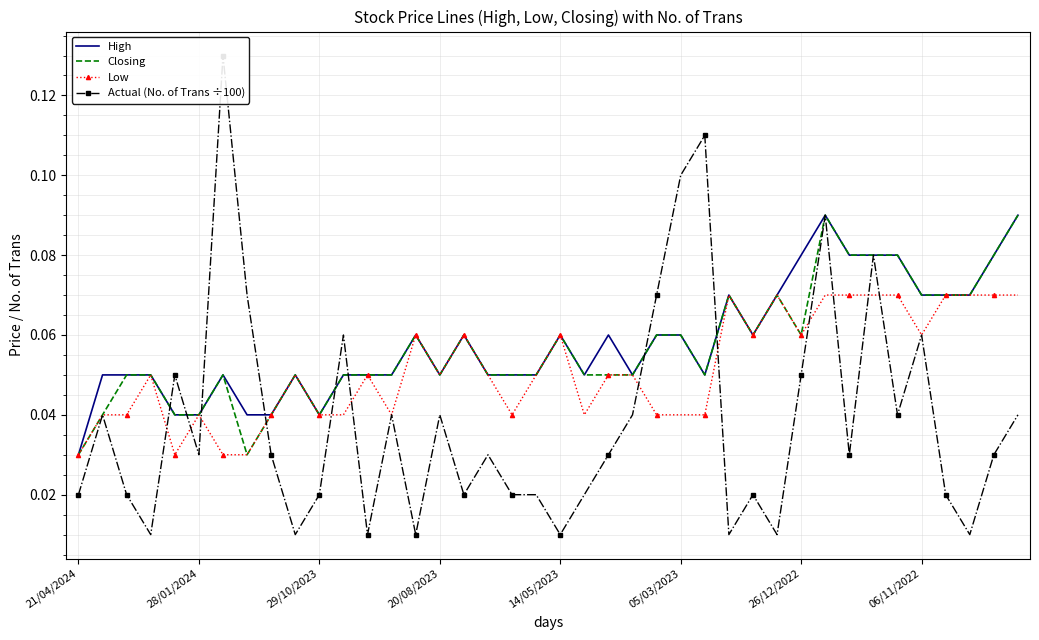

True or false: Actual (No. of Trans ÷100) and Closing intersect in this chart.

True